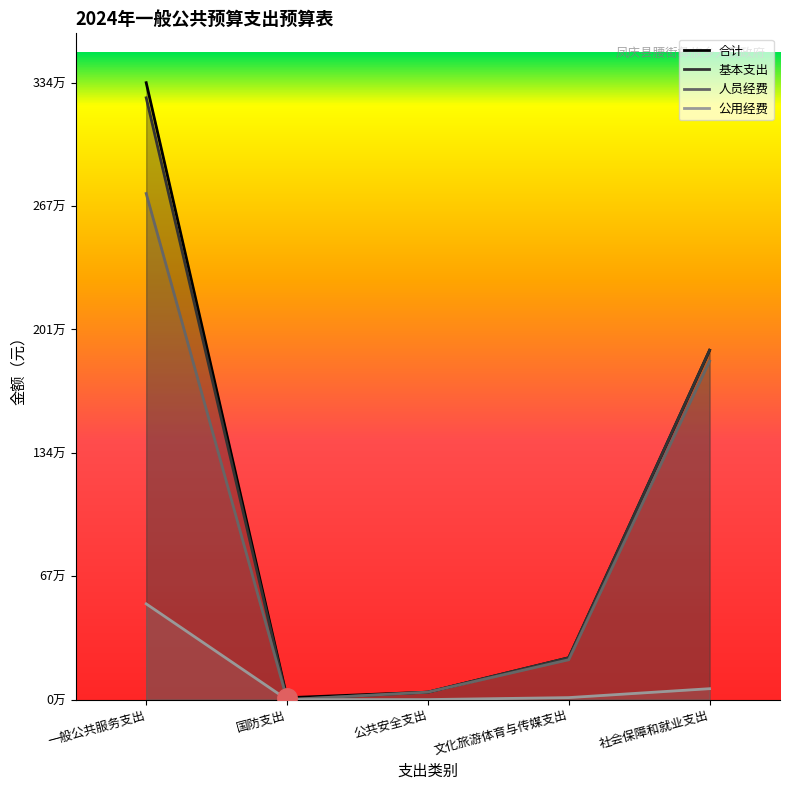

Count the number of data series in this chart.

4